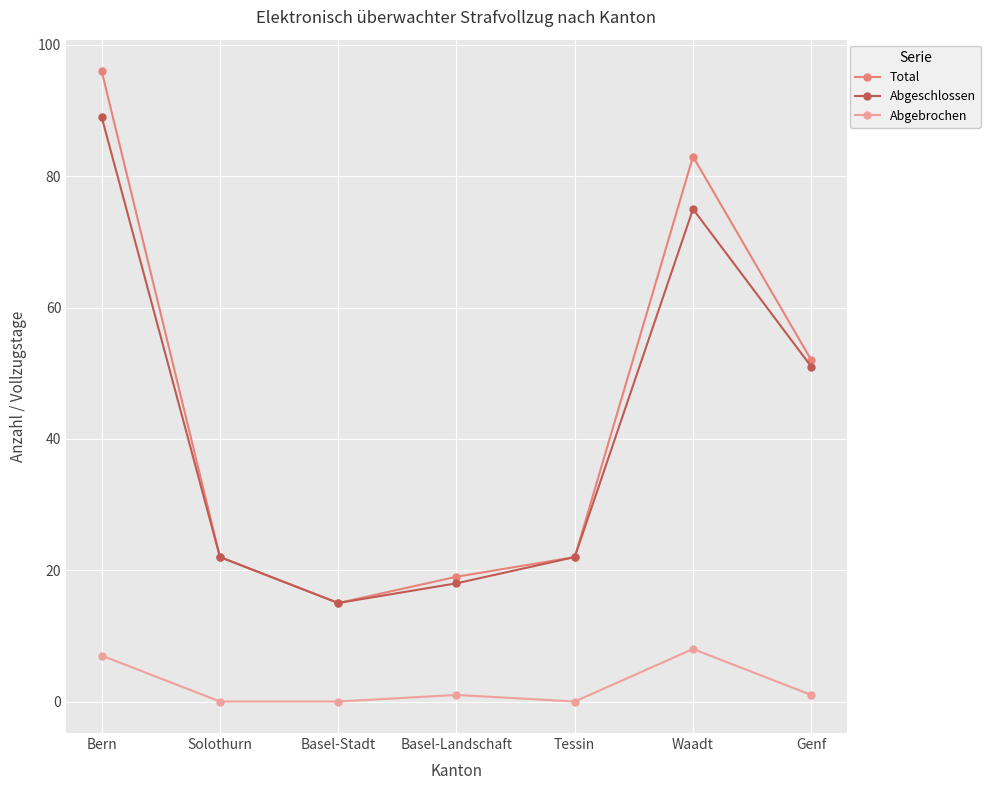

What is the maximum value for Abgebrochen?

8